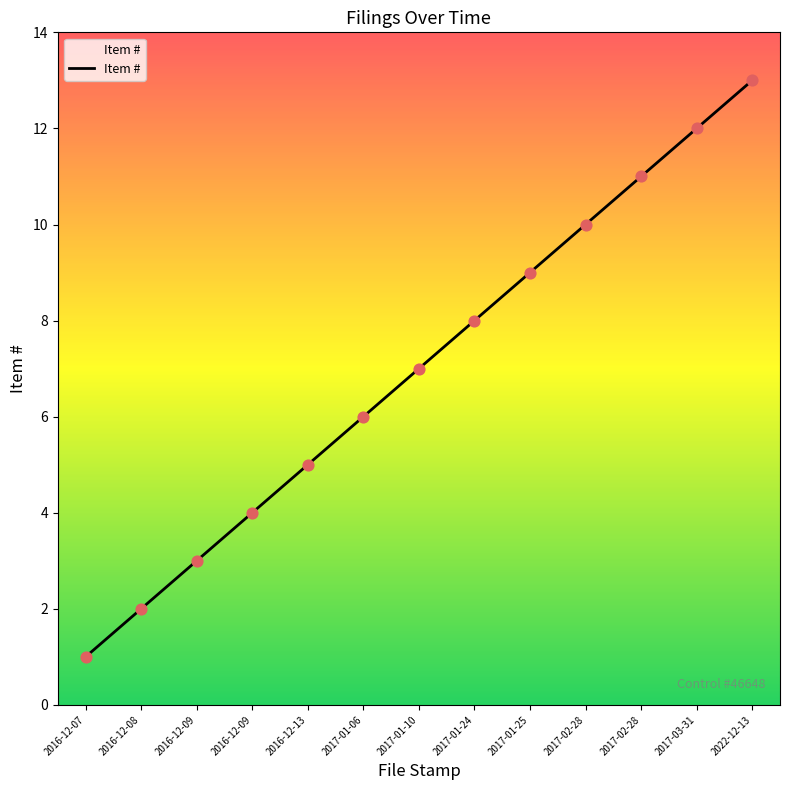

Is this an area chart (filled region under the line)?

Yes